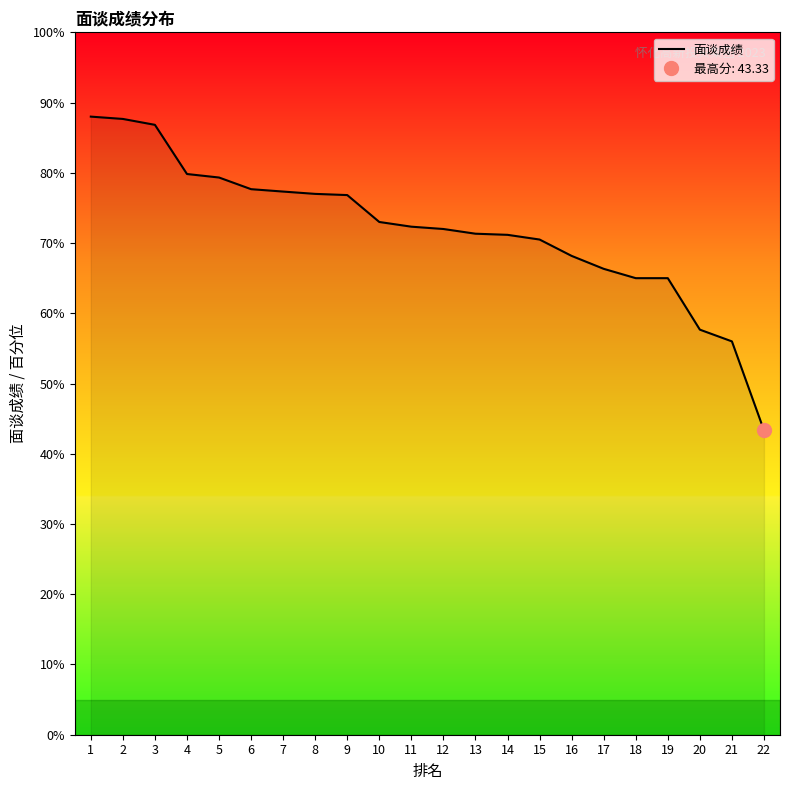

Reading left to right, list all the values displayed in this chart.

88.0	87.7	86.8	79.8	79.3	77.7	77.3	77.0	76.8	73.0	72.3	72.0	71.3	71.2	70.5	68.2	66.3	65.0	65.0	57.7	56.0	43.3